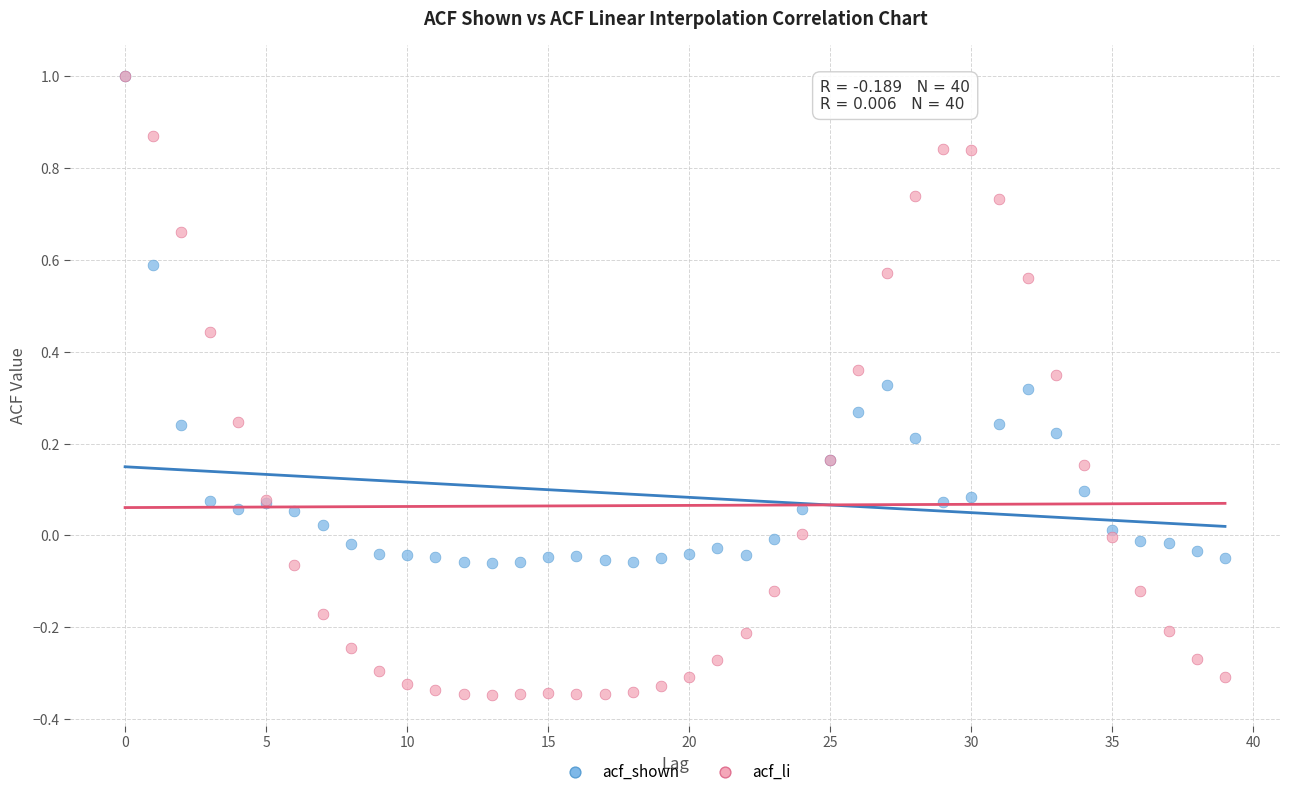

What are all the series names shown in the legend?

acf_shown, acf_li